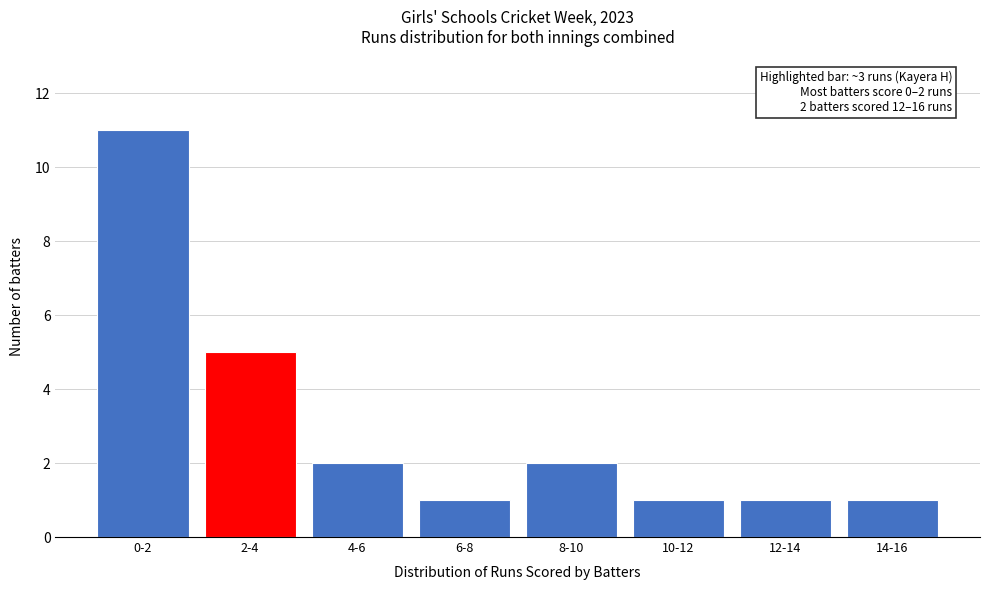

Reading left to right, list all the values displayed in this chart.

11	5	2	1	2	1	1	1